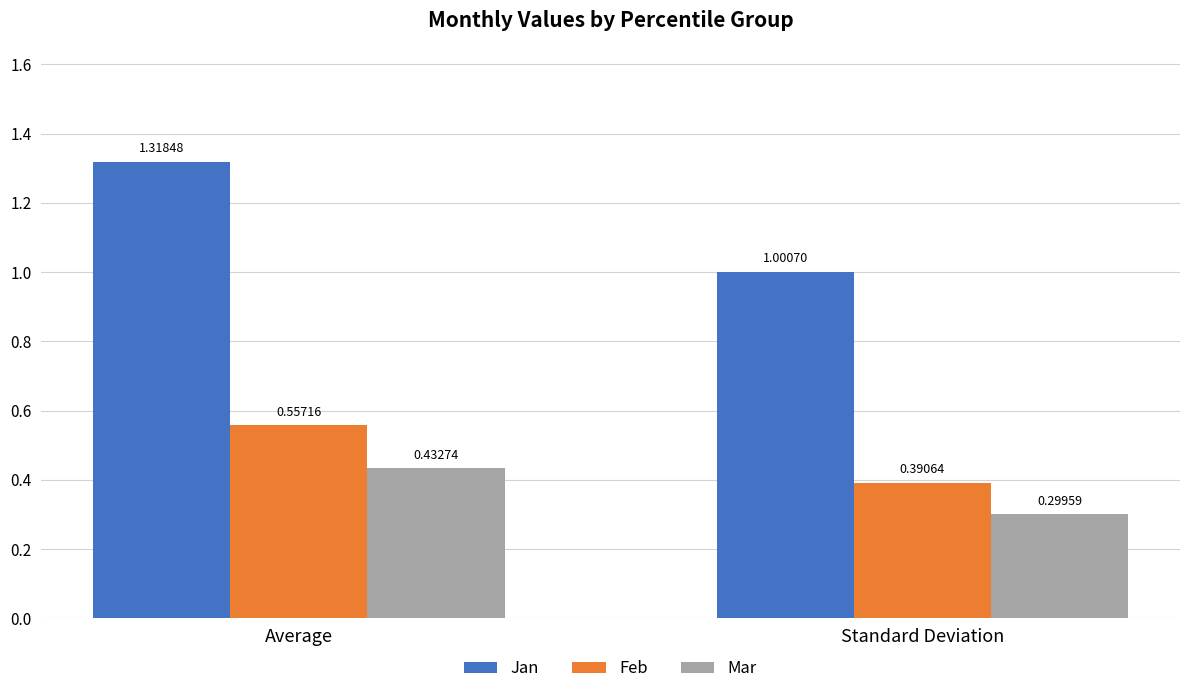

What is the sum of the Feb values at Standard Deviation and Average?

0.9